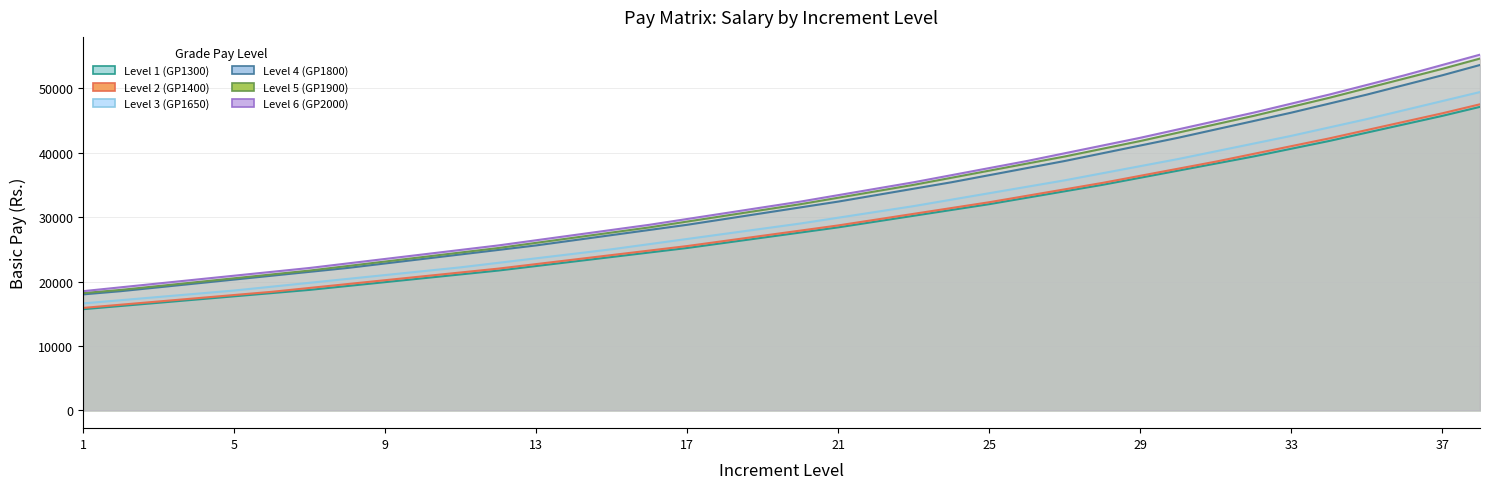

Which category has the lowest value in the Level 5 (GP1900) series?

1